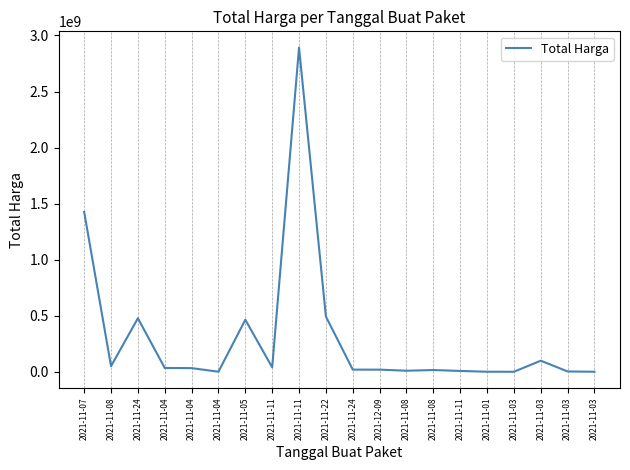

What is the sum of all values?

6081172485